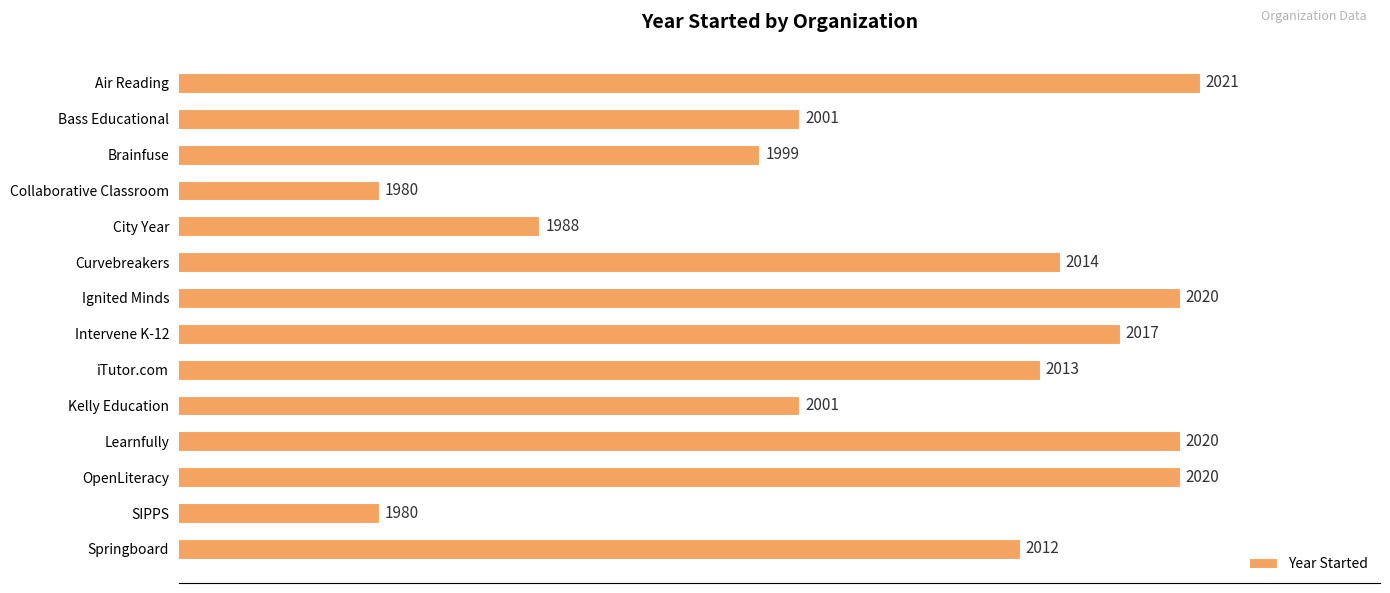

The chart shows a value of 2013 at iTutor.com. True or false?

True